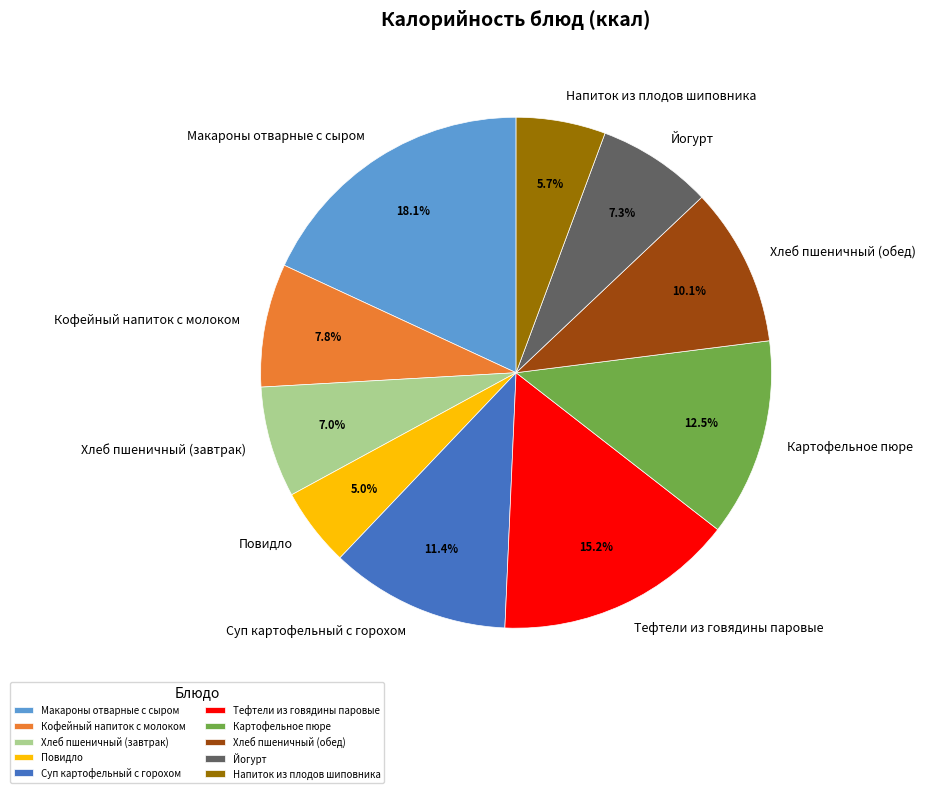

How many segments does this pie chart have?

10